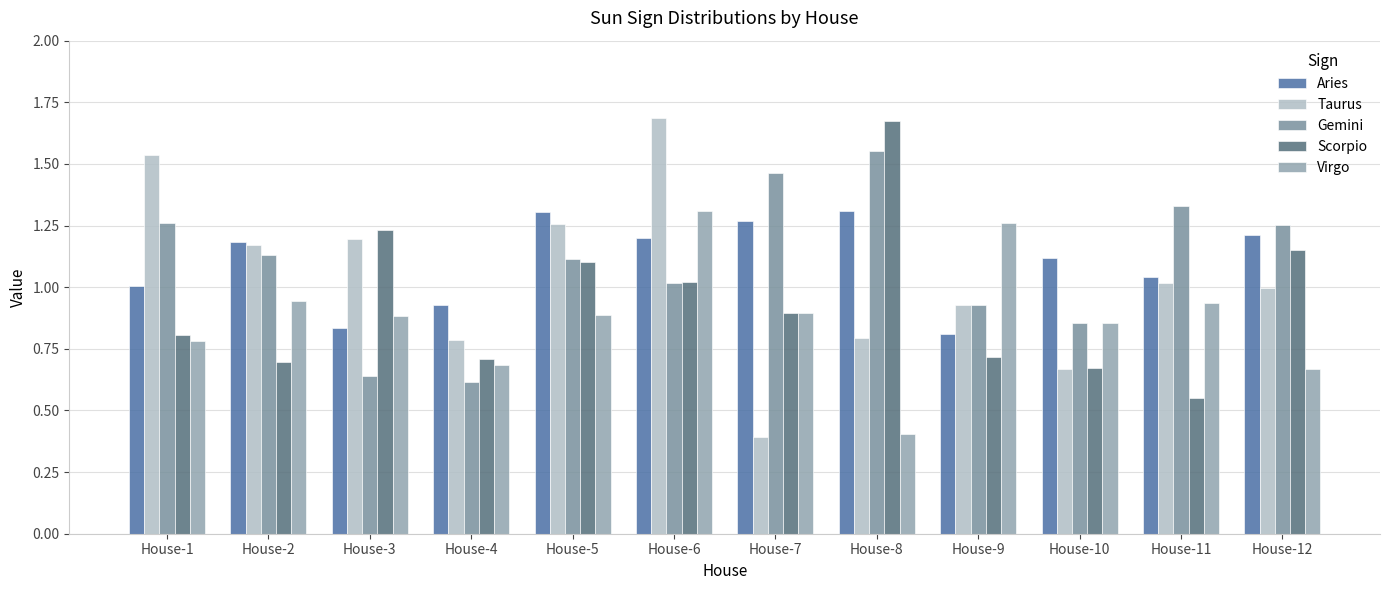

How many bars are there in each group?

5